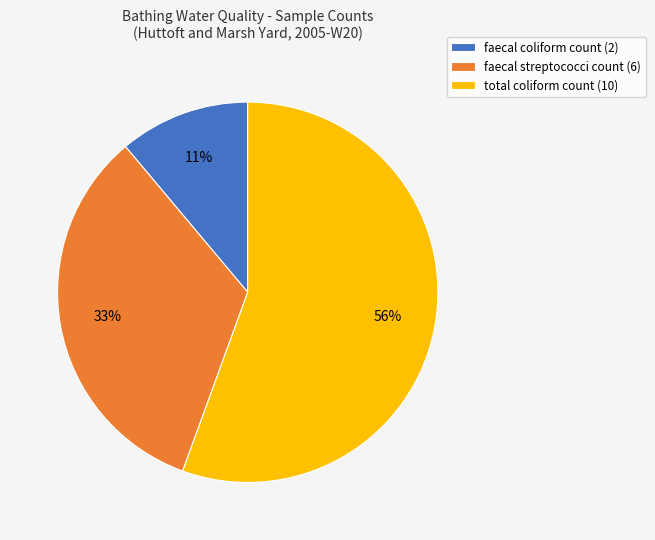

How many slices are in this pie chart?

3